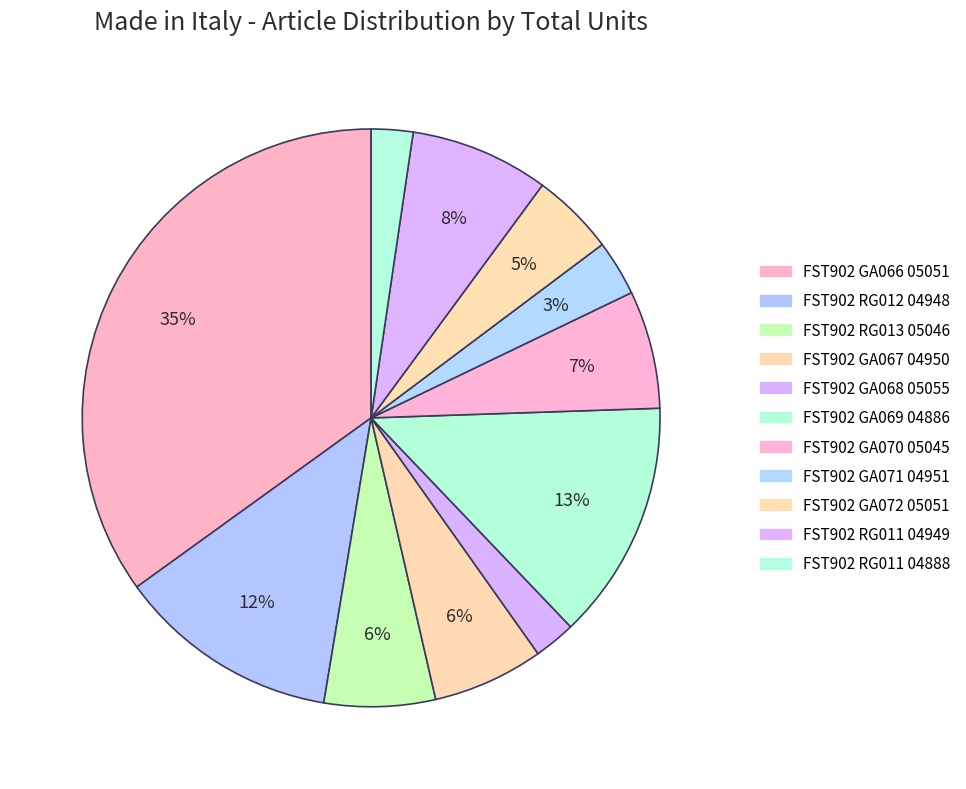

To the nearest percent, what percentage of the pie is FST902 RG011 04888?

2%